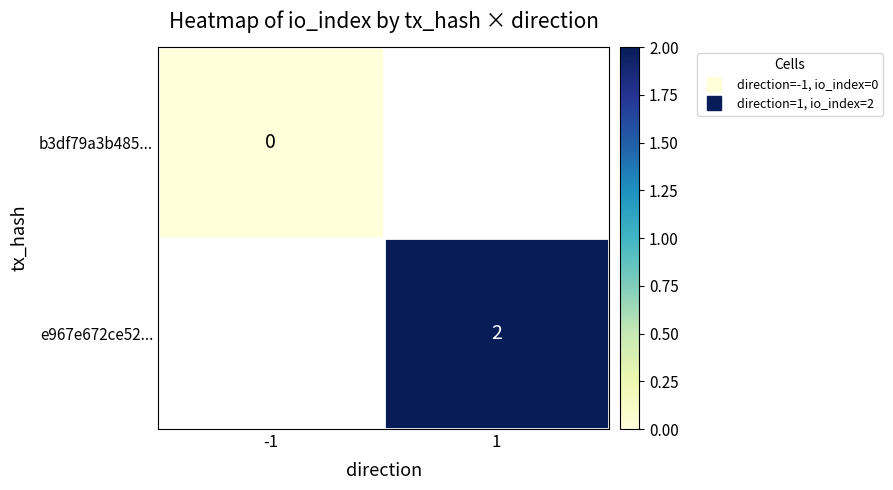

Rank the categories by b3df79a3b485... value from lowest to highest.

-1, 1